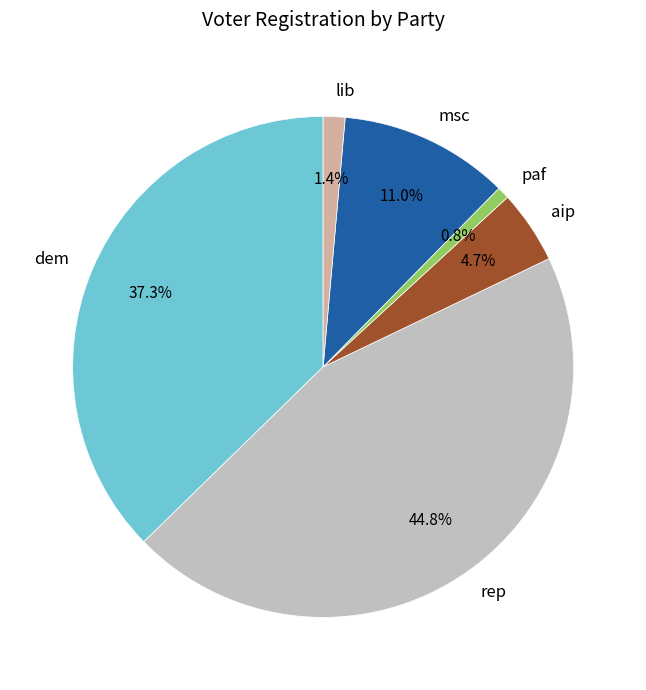

What percentage is NOT represented by aip?

95.3%